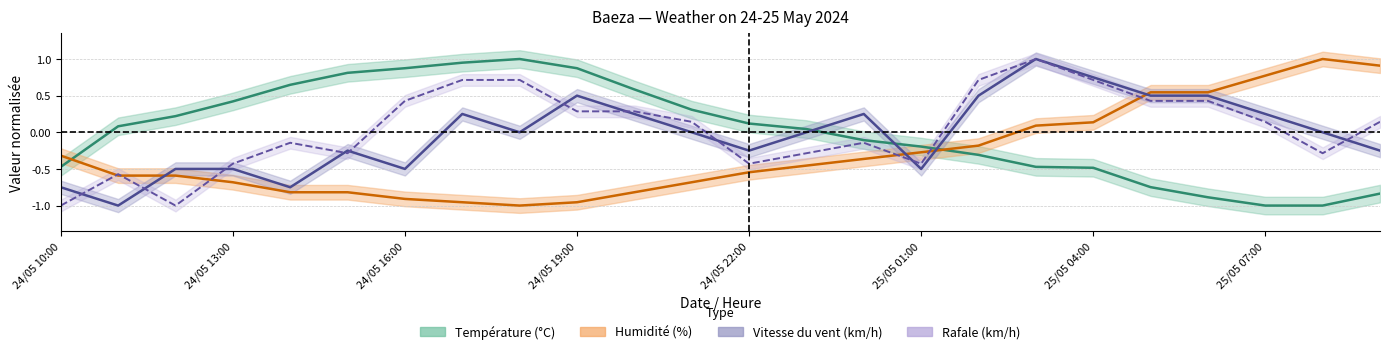

What is the total value across all series at 25/05 06:00?

0.6